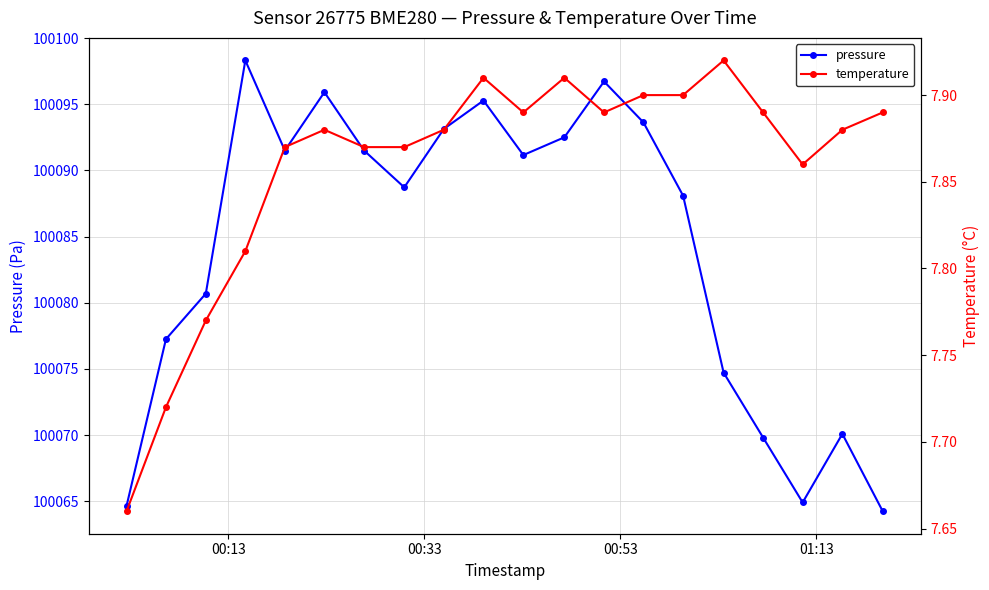

What is the value of the pressure point at the 1st from the left?

100064.7